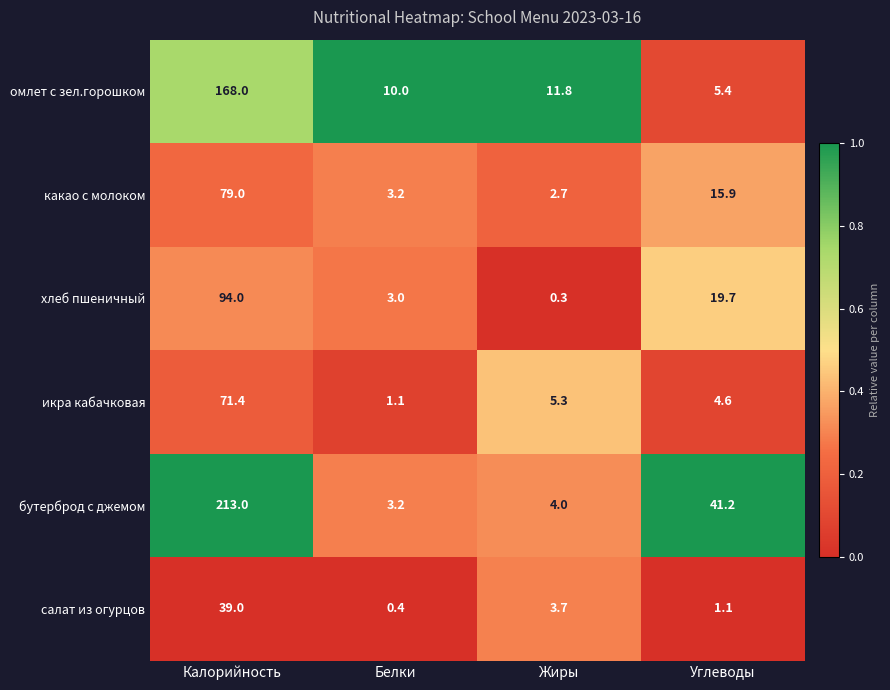

List the series in order of their peak value, highest first.

бутерброд с джемом, омлет с зел.горошком, хлеб пшеничный, какао с молоком, икра кабачковая, салат из огурцов